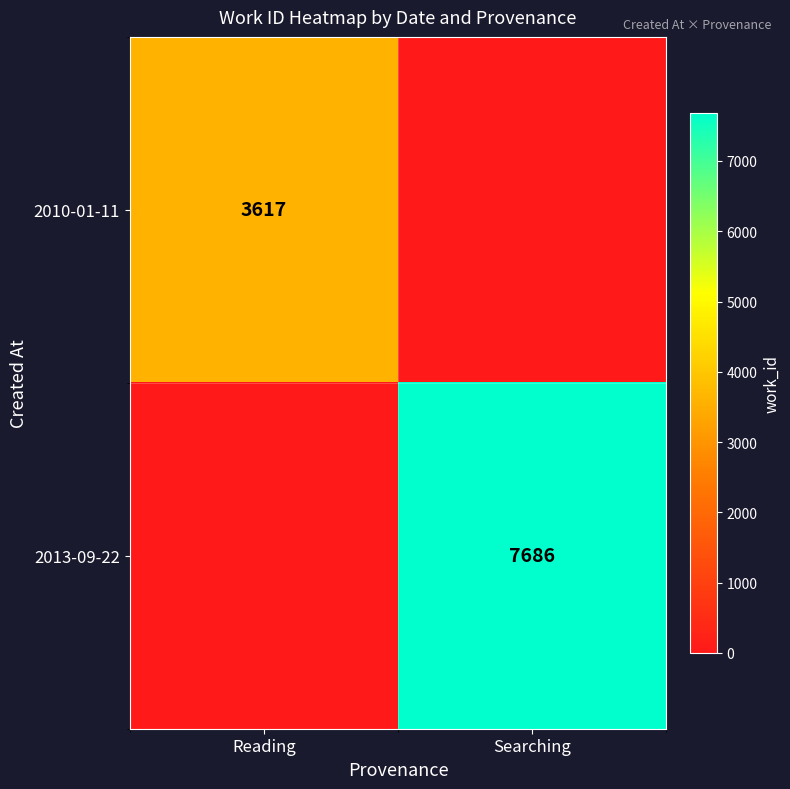

Which has a higher value, Reading or Searching?

Reading